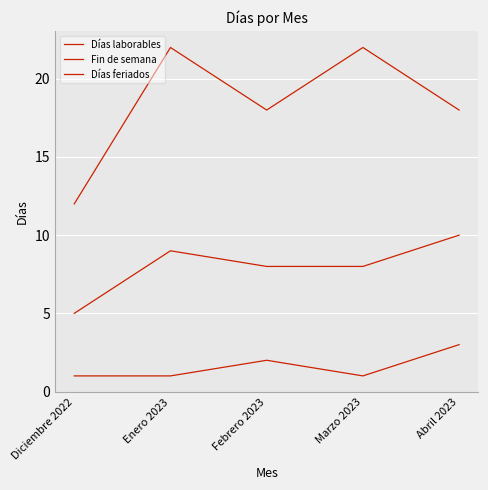

What is the difference between the maximum and minimum values in the Fin de semana series?

5